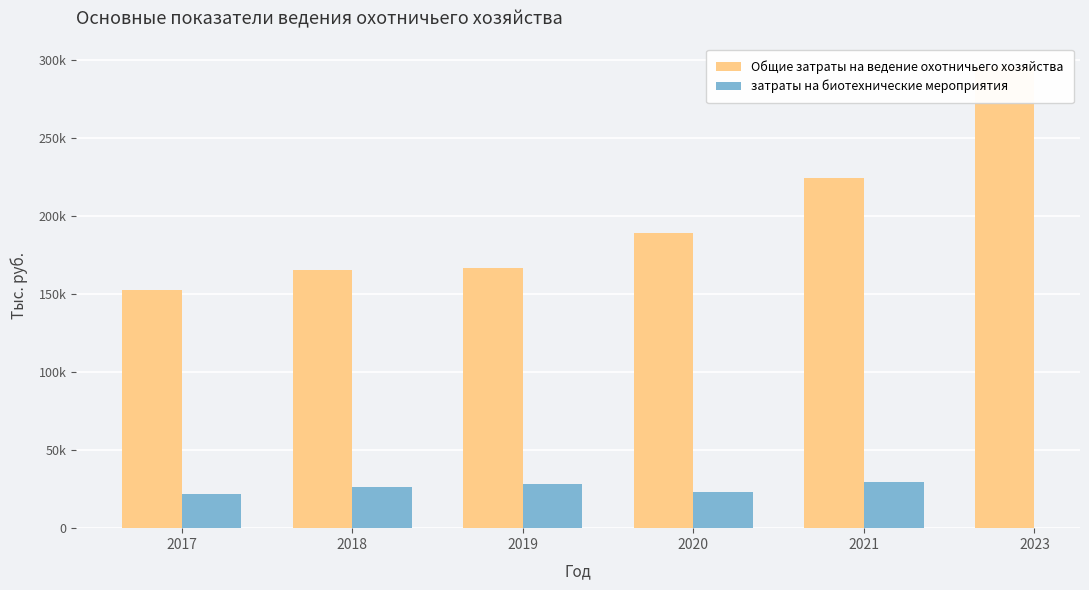

At 2021, list the series in order from smallest to largest.

затраты на биотехнические мероприятия, Общие затраты на ведение охотничьего хозяйства